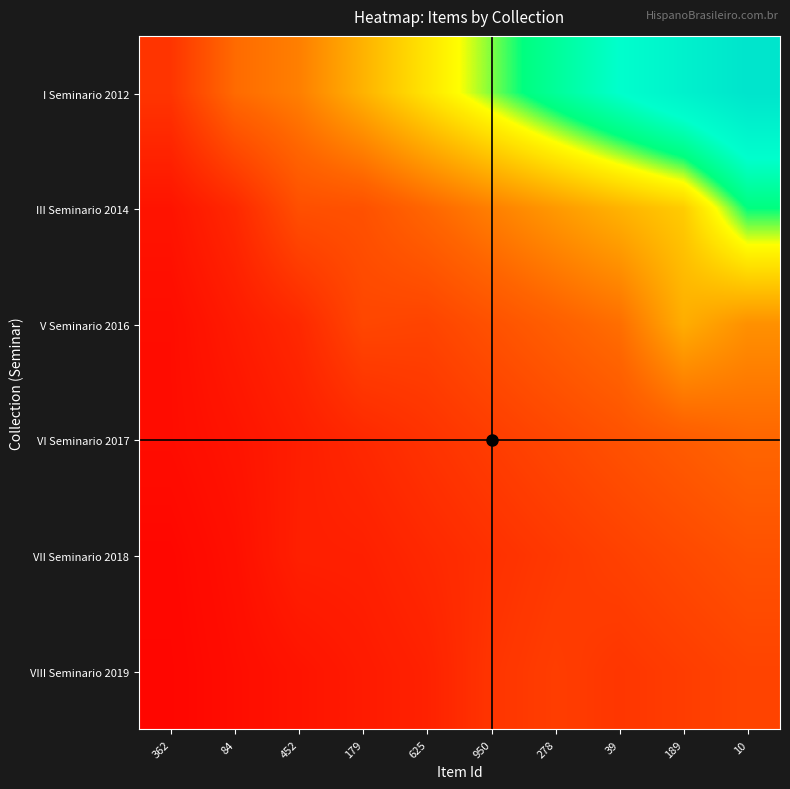

Rank the series at 278 from highest to lowest value.

I Seminario 2012, III Seminario 2014, V Seminario 2016, VI Seminario 2017, VIII Seminario 2019, VII Seminario 2018